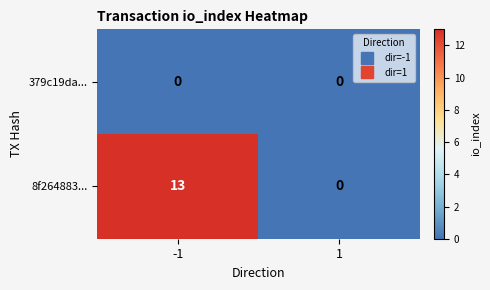

Rank the categories by 8f264883... value from lowest to highest.

1, -1